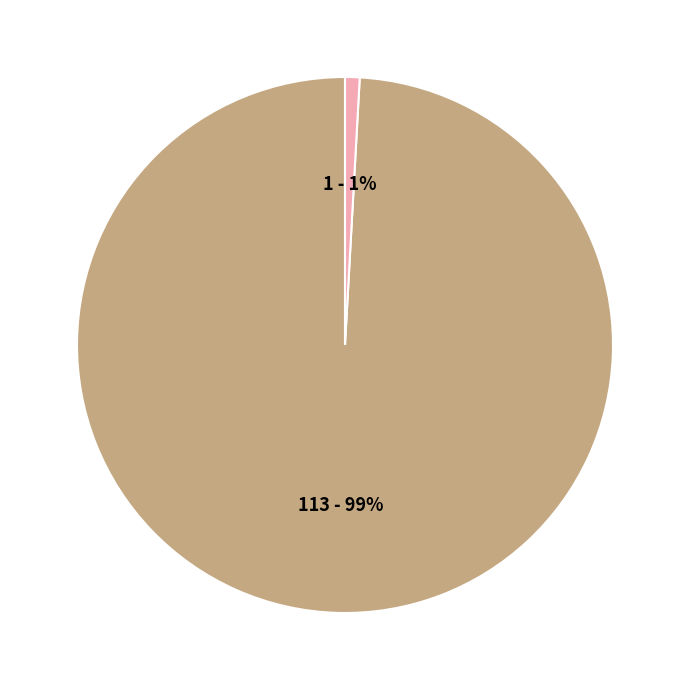

To the nearest percent, what is the difference between the io_index 1 and io_index 113 slice percentages?

98%